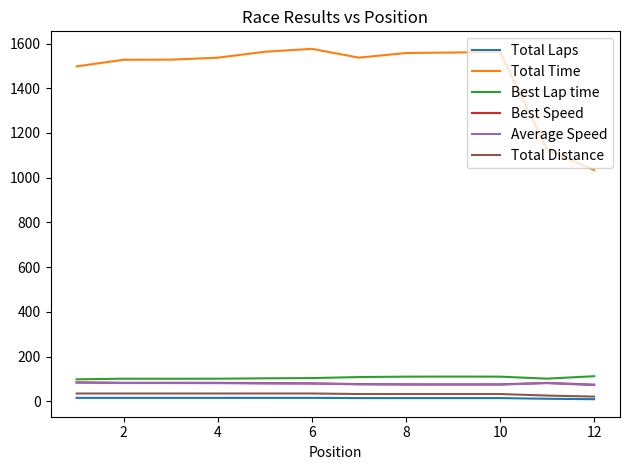

True or false: Average Speed and Total Time intersect in this chart.

False